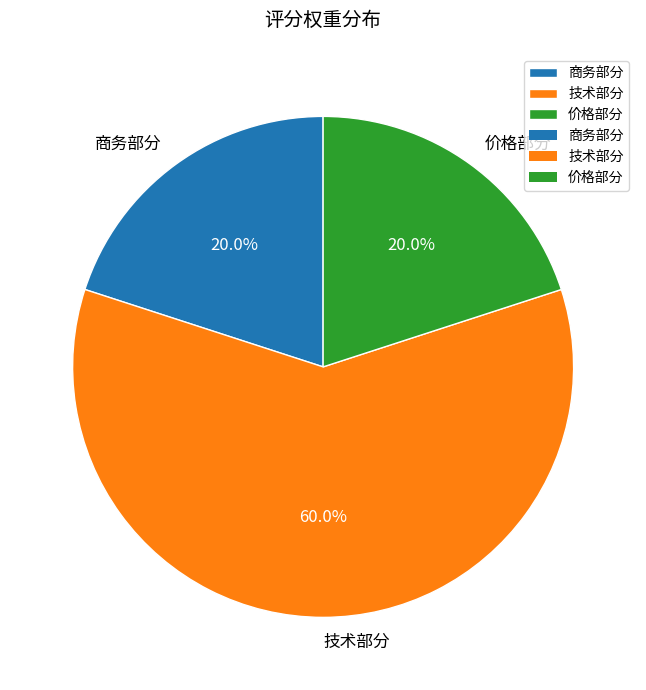

Is there any slice that represents more than half of the pie?

Yes